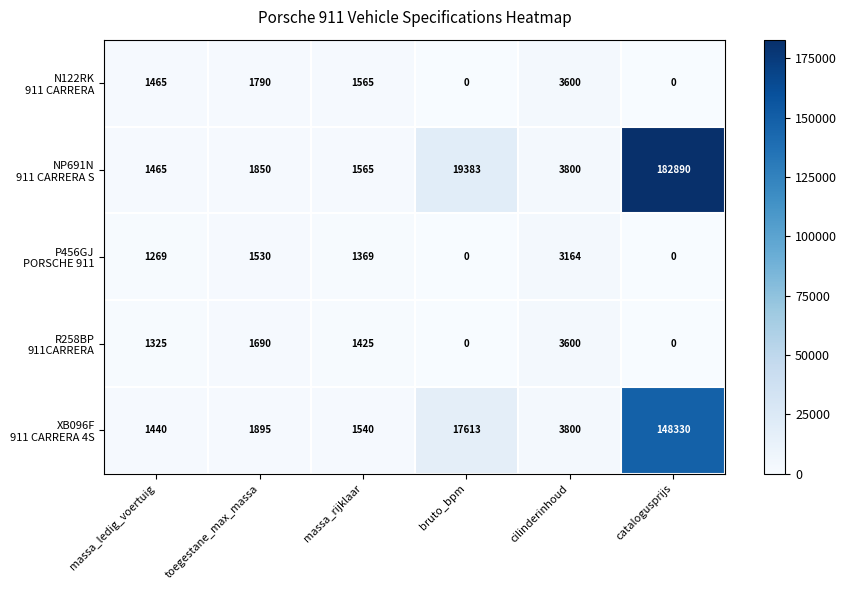

At which category is the sum across all series the highest?

catalogusprijs